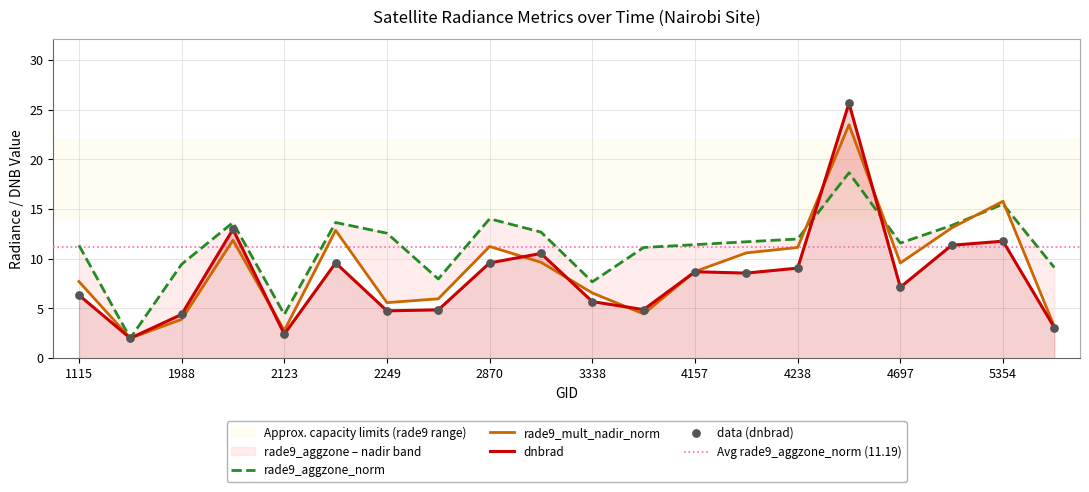

What is the minimum value for dnbrad?

2.0